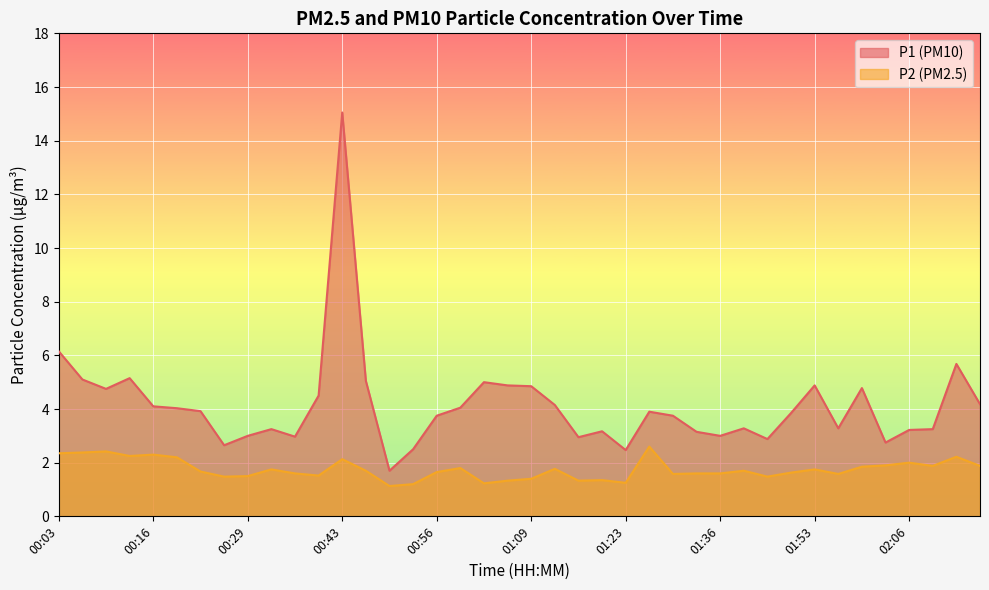

What is the total value across all series at 02:13?

7.9